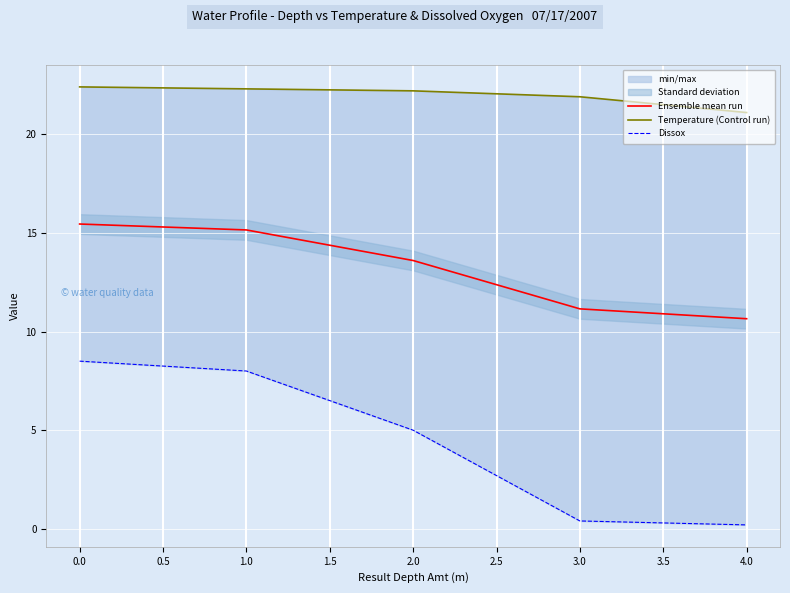

The Ensemble mean run series shows 7.4 at 2.0. True or false?

False